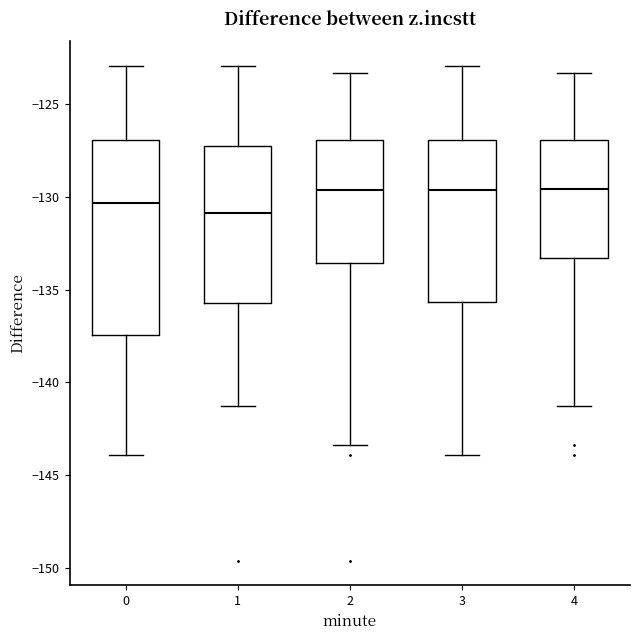

Where does the upper whisker of the box at x = 4 end on the y-axis? The values are not printed on the chart, so give them approximately, as read against the axis.

-123.5